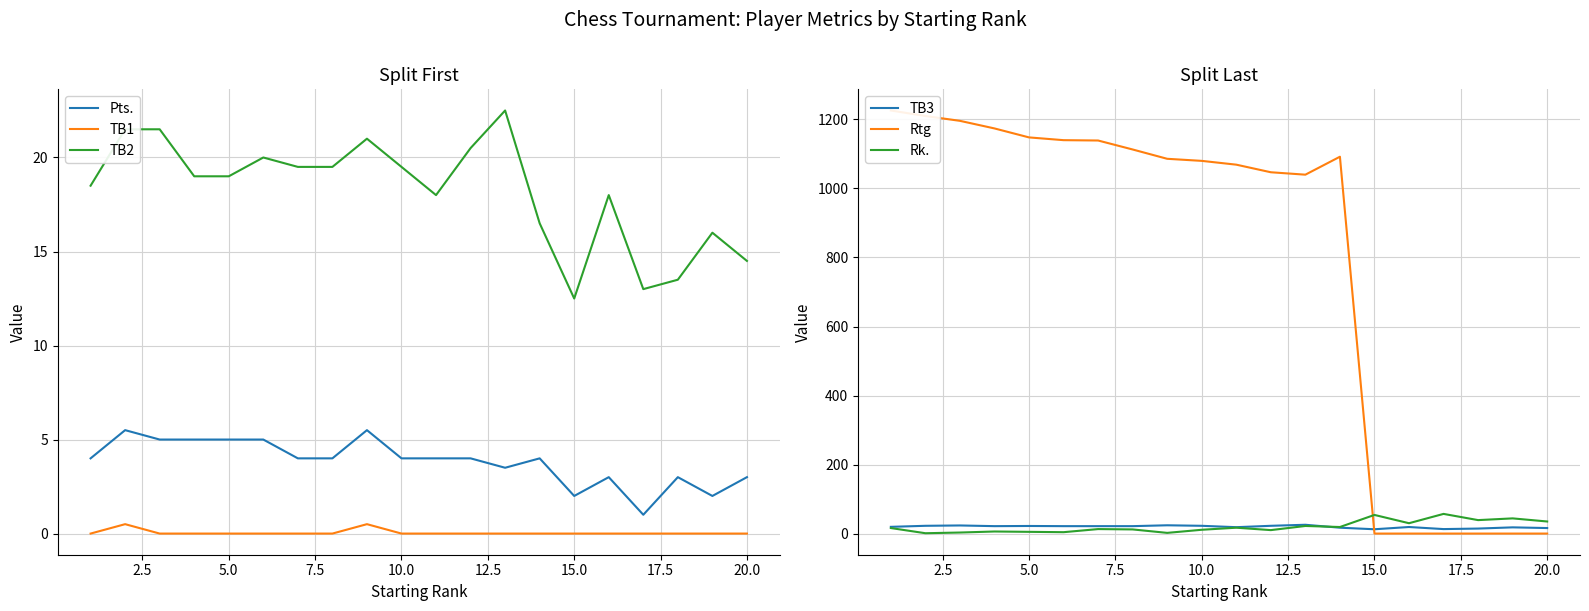

True or false: TB3 has more than 1 interior local peaks.

True